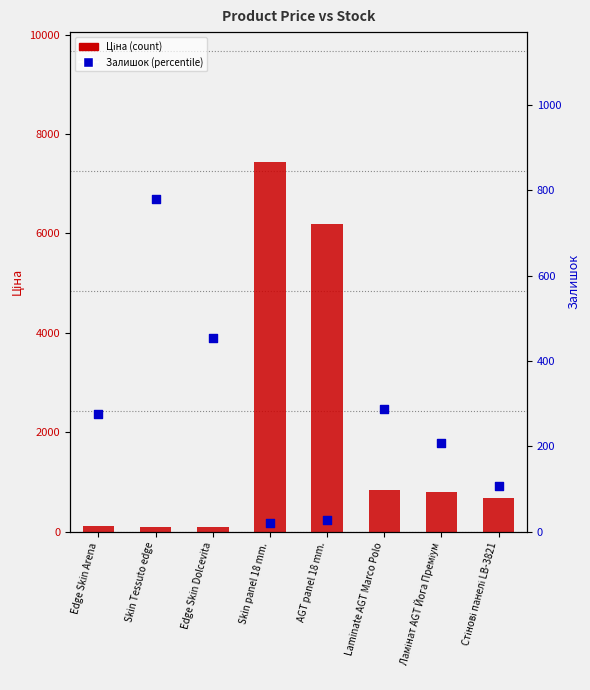

What is the total value across all series at Skin Tessuto edge?

864.4